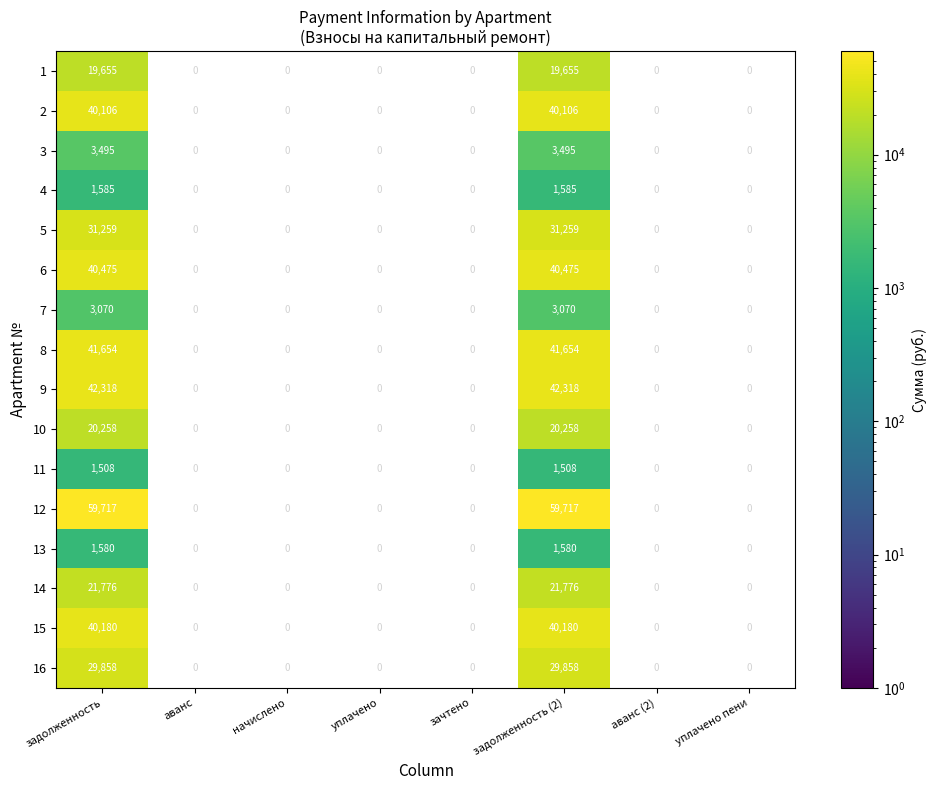

What is the difference between the maximum and minimum values in the 5 series?

31259